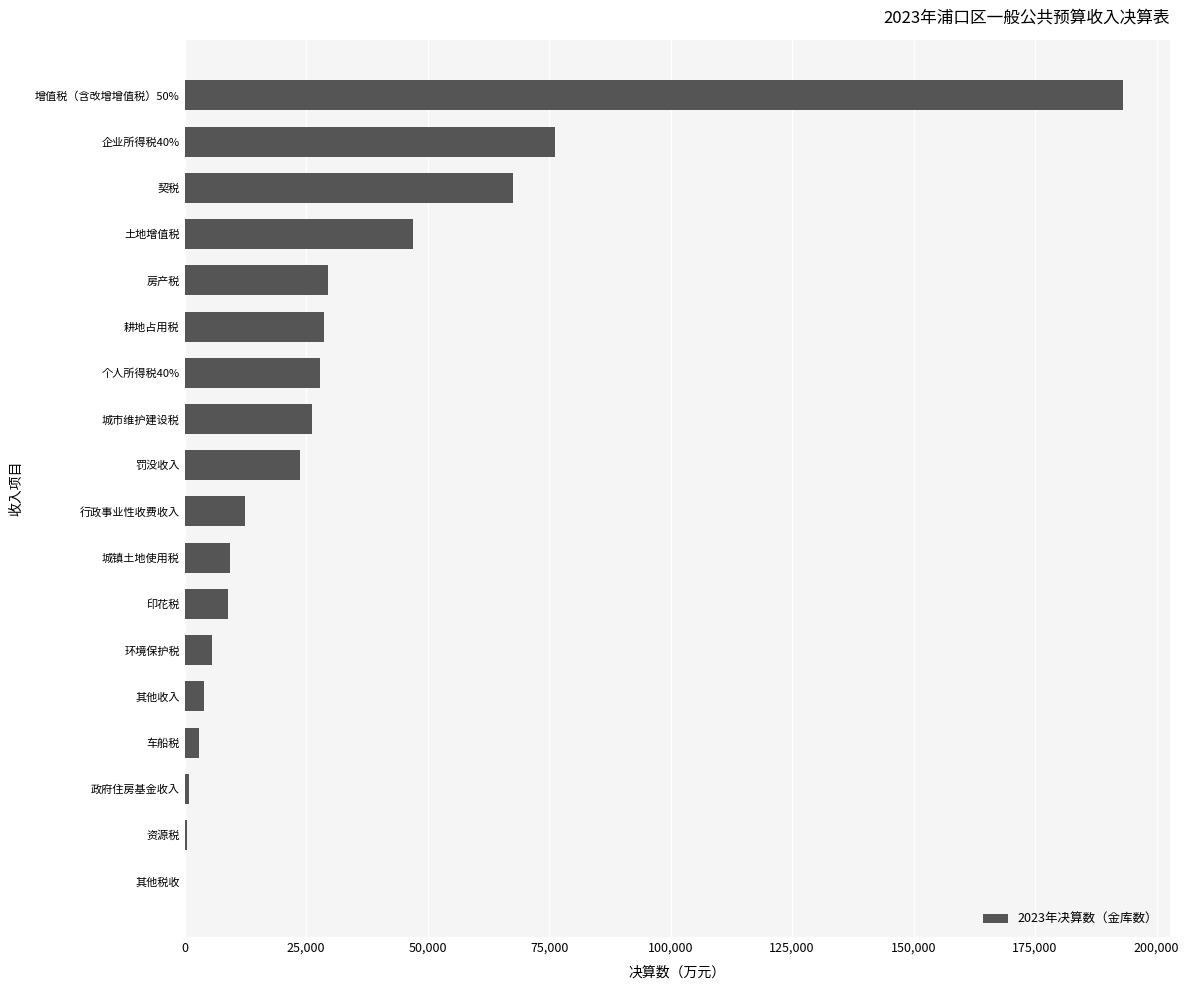

At which label is the value closest to 96533?

企业所得税40%